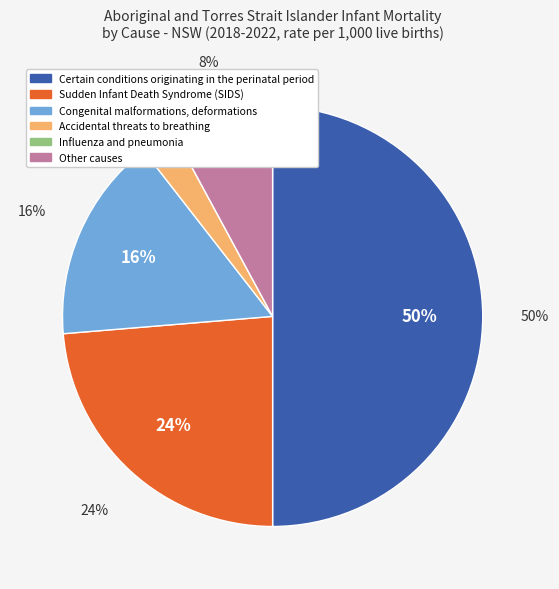

Which slice is the smallest?

Influenza and pneumonia